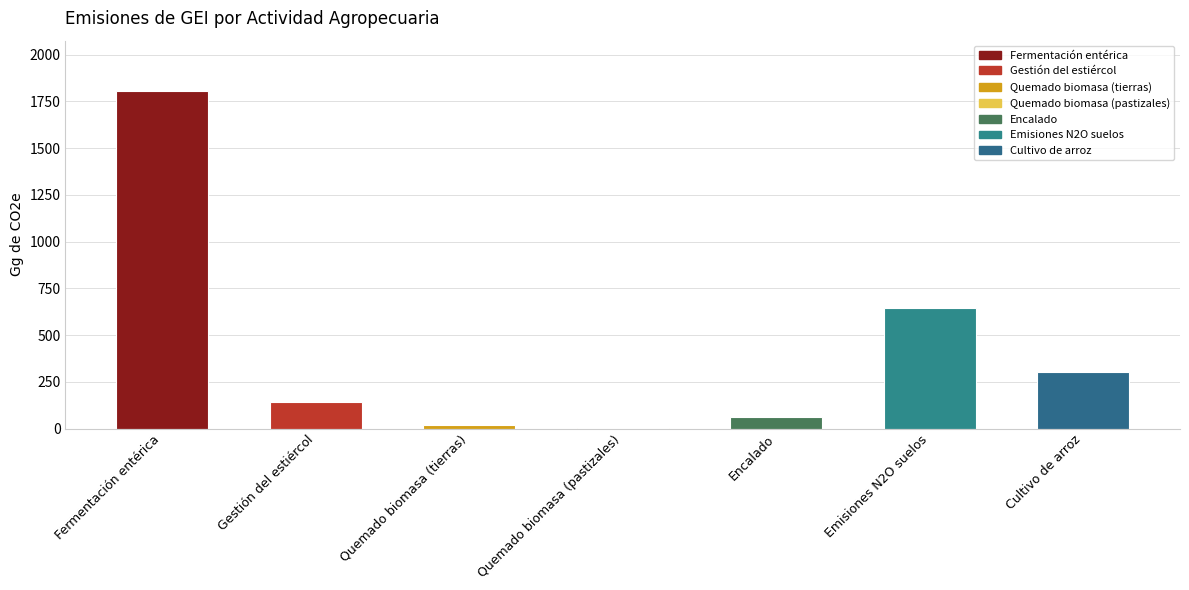

Reading right to left, extract all data points from this chart.

303.5	644.5	60.1	1.6	19.0	142.9	1804.4